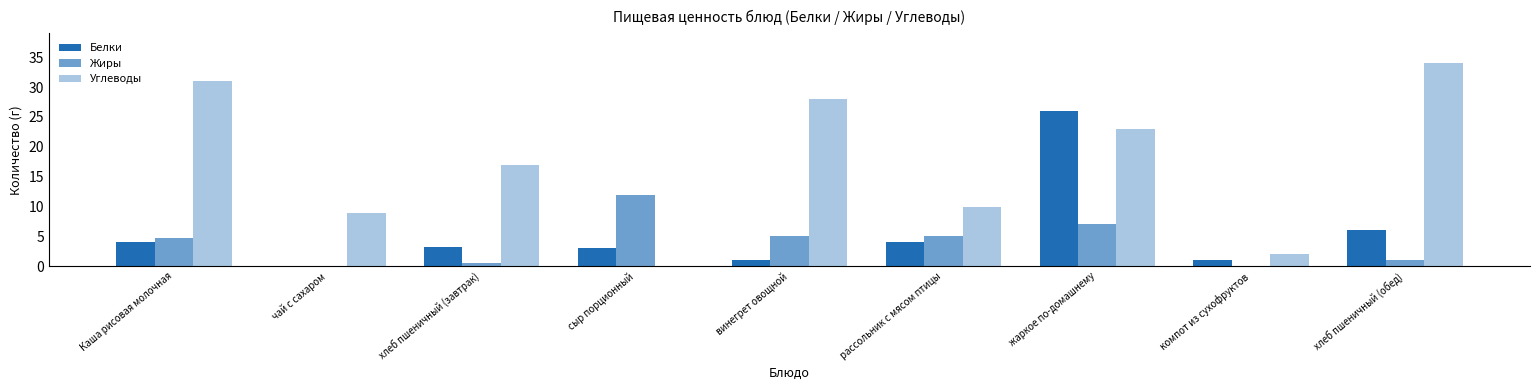

What is the sum of the Углеводы values at винегрет овощной and компот из сухофруктов?

30.0